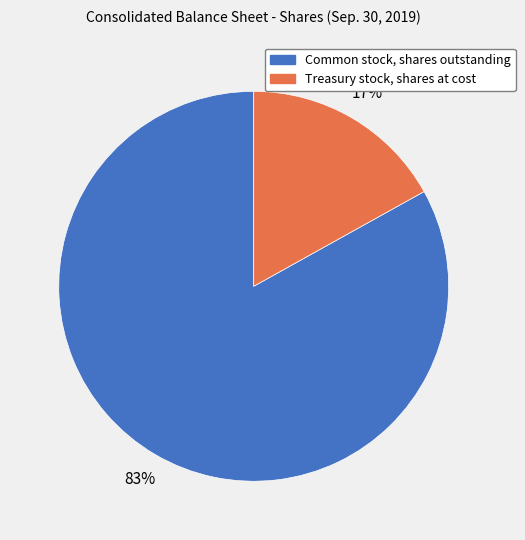

To the nearest percent, what is the difference between the largest and smallest slice percentages?

66%